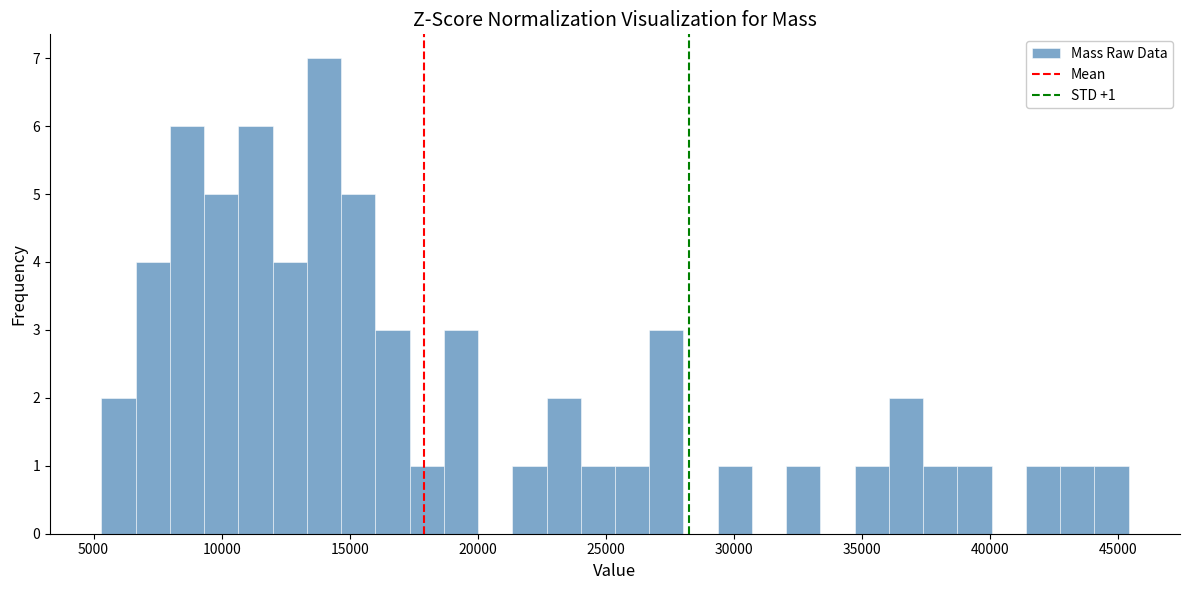

Around what value on the x-axis is the tallest bar? Give the approximate position of its centre, as read against the axis.

14000